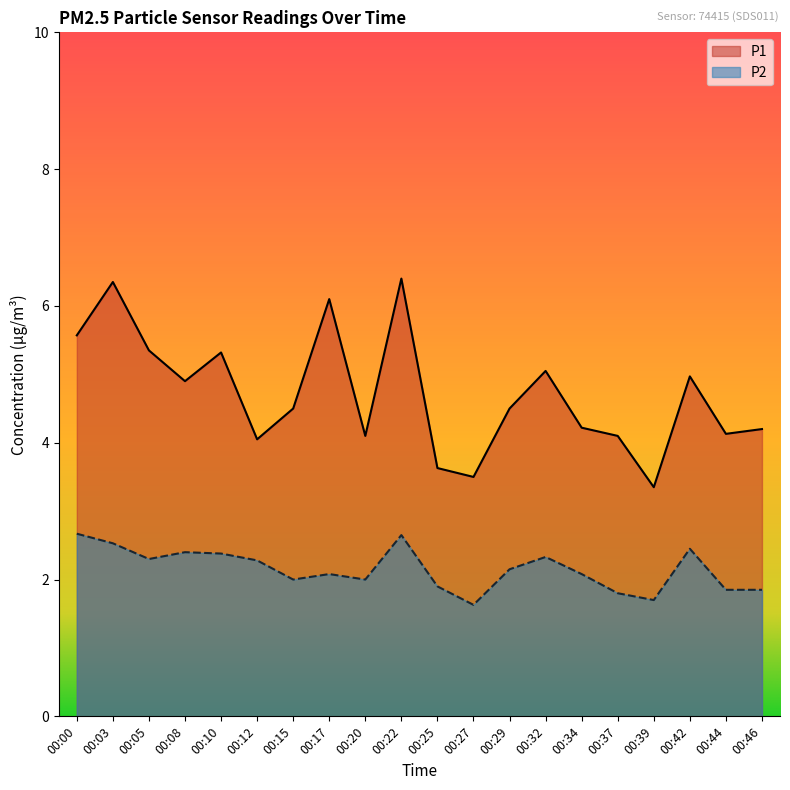

What are all the series names shown in the legend?

P1, P2